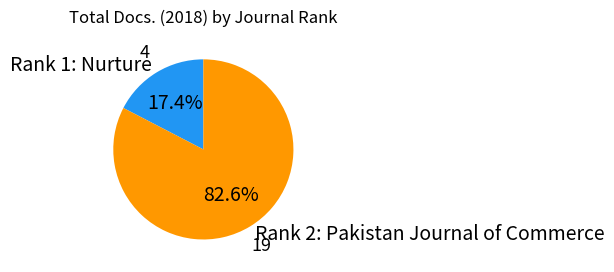

How many segments does this pie chart have?

2